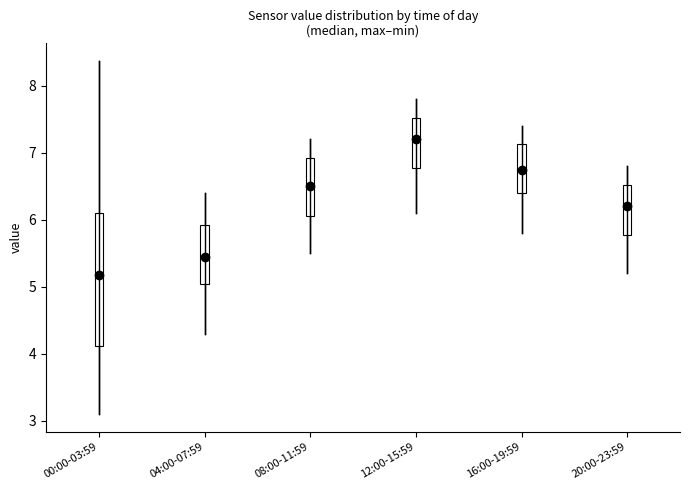

Where does the upper whisker of the box for 12:00-15:59 end on the y-axis? The values are not printed on the chart, so give them approximately, as read against the axis.

7.8